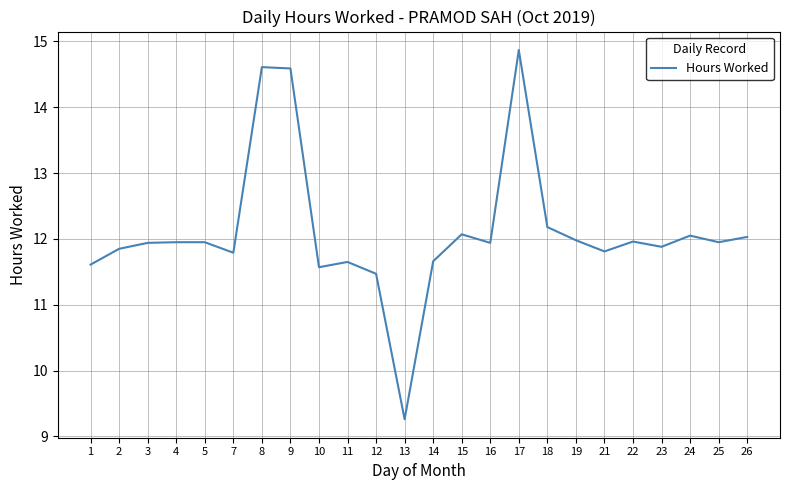

What is the difference between the maximum and minimum values?

5.6